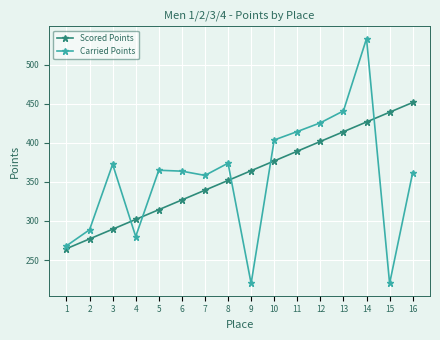

What is the sum of the Carried Points values at 1 and 13?

708.8